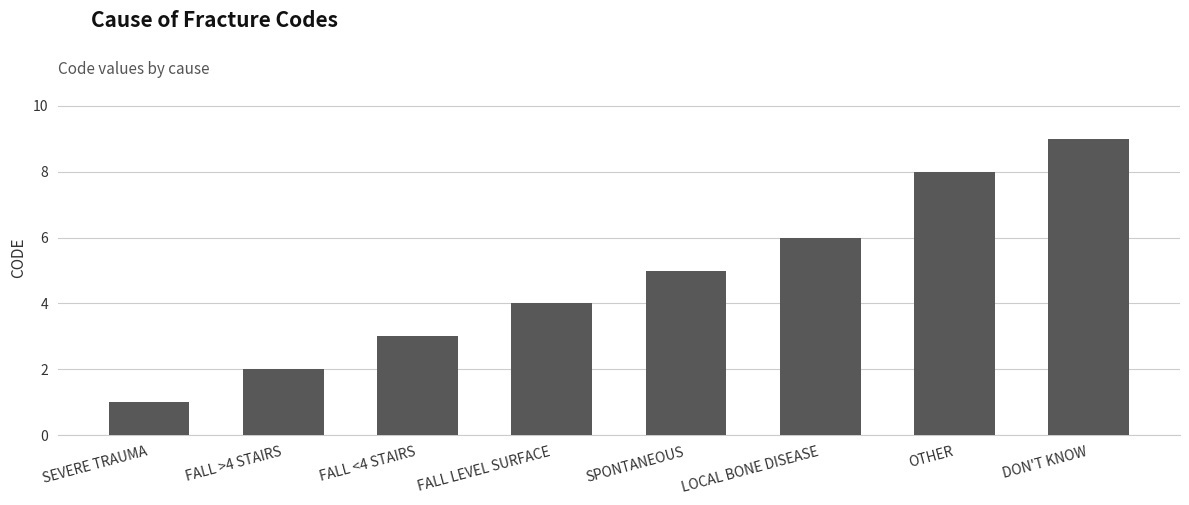

What is the change in value from FALL <4 STAIRS to OTHER?

+5